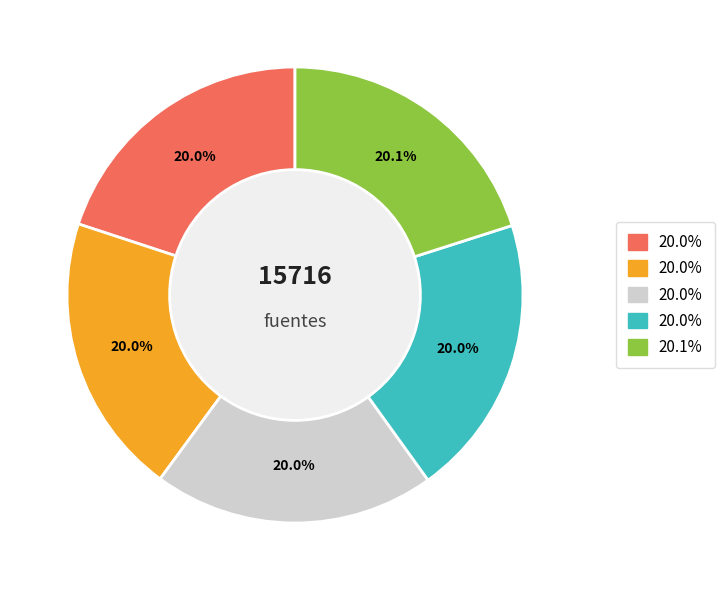

Is there a majority slice in this chart?

No